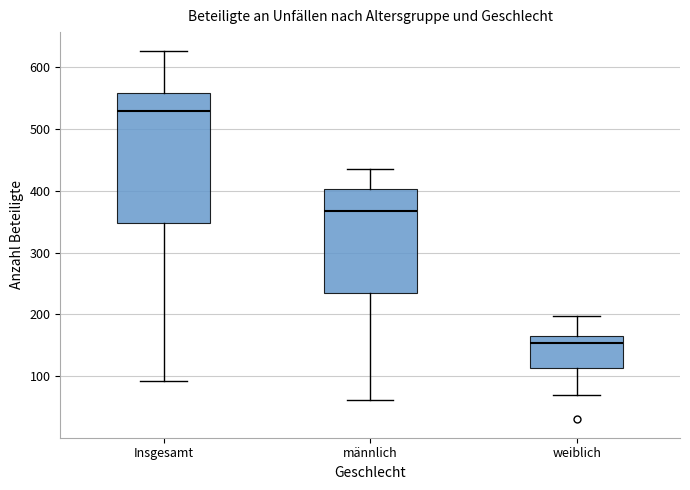

Reading left to right, transcribe this box plot: for each box, give where its median line is, the range the box spans, and where its two whiskers end, as read against the y-axis. The values are not printed on the chart, so give them approximately, as read against the axis.

Insgesamt: median 530, box 350 to 560, whiskers 90 to 630
männlich: median 370, box 230 to 400, whiskers 60 to 440
weiblich: median 150, box 110 to 170, whiskers 70 to 200